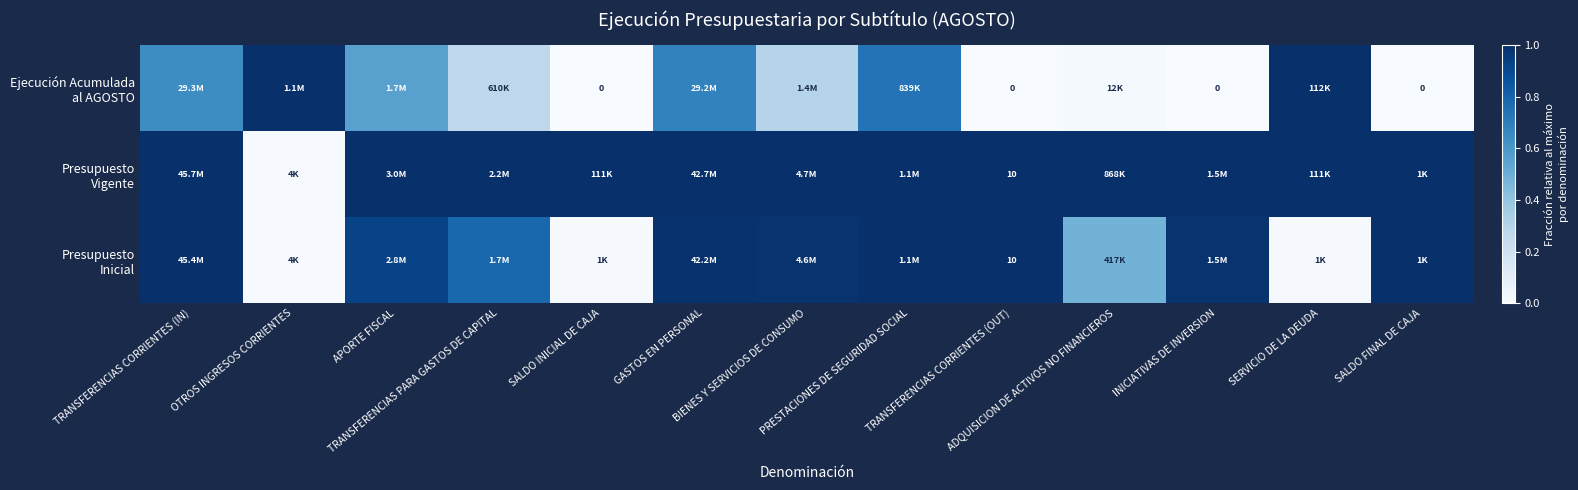

What is the sum of the Presupuesto Vigente values at SERVICIO DE LA DEUDA and APORTE FISCAL?

2.0